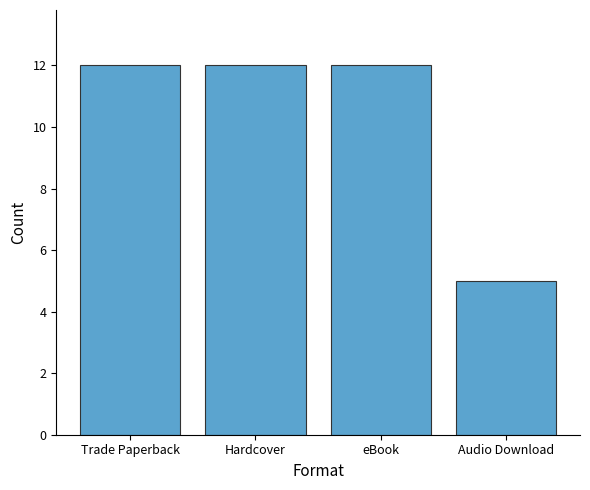

True or false: the data shows 8 at eBook.

False